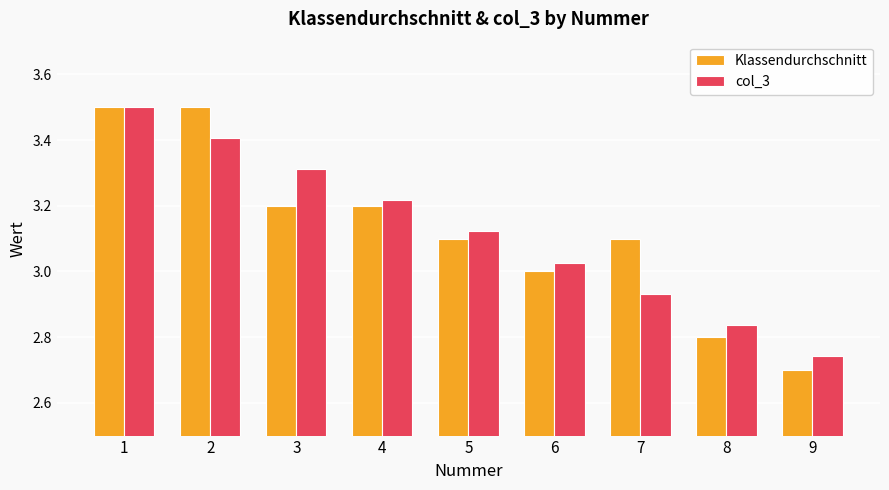

Where is col_3 nearest to the value 3?

6